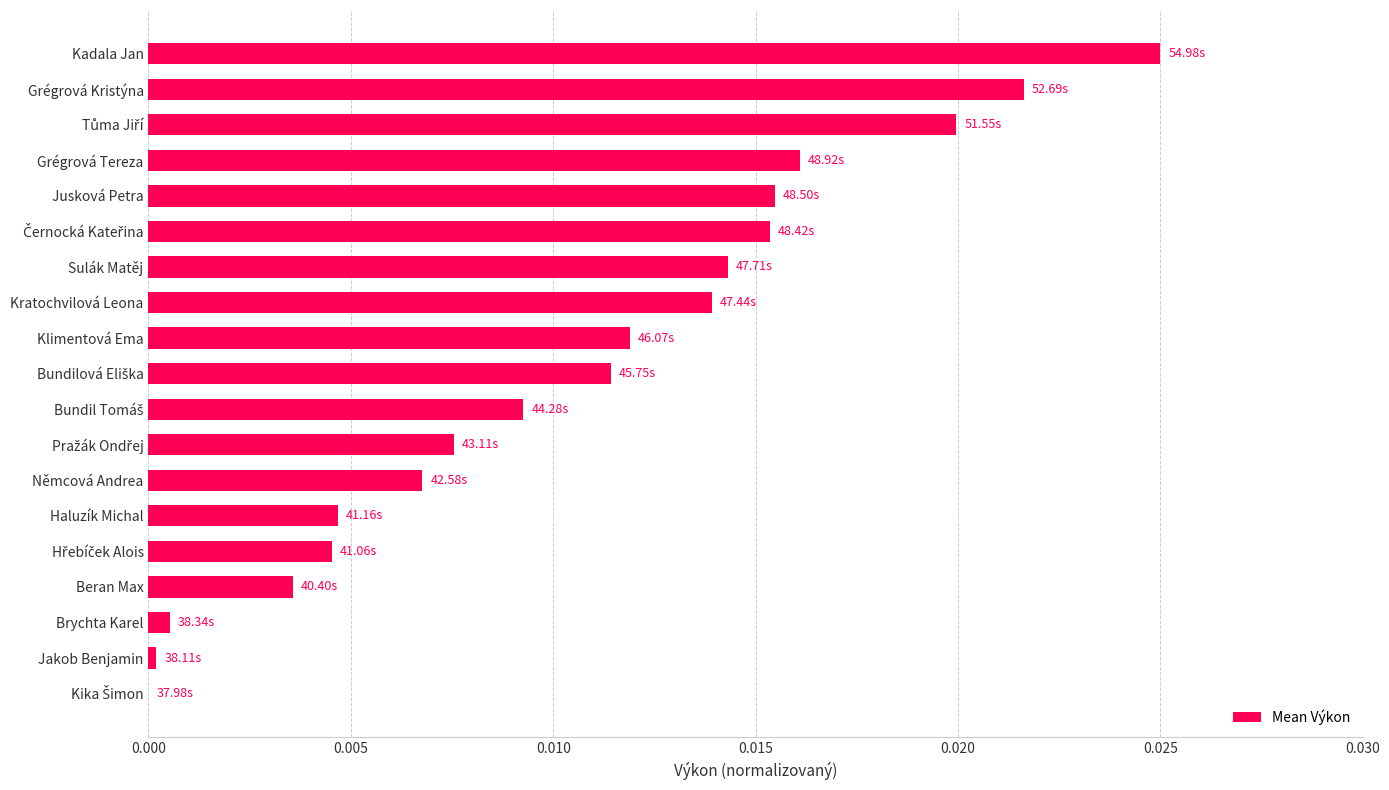

Between Beran Max and Sulák Matěj, which is larger?

Sulák Matěj